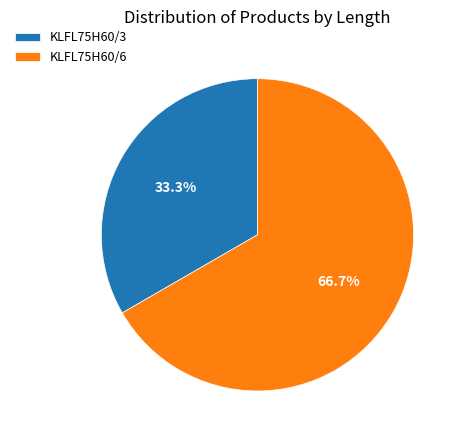

Combined, what portion of the pie is KLFL75H60/6 and KLFL75H60/3?

100.0%